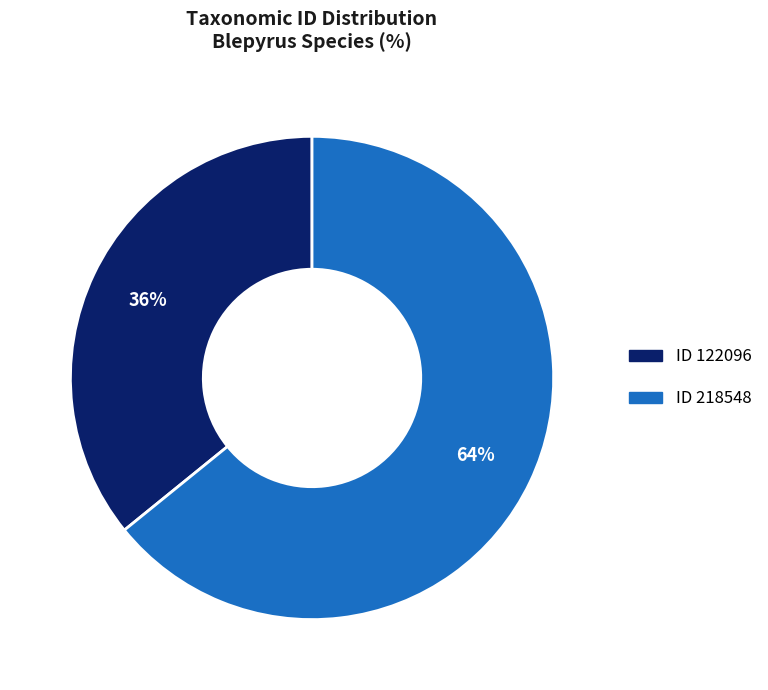

To the nearest percent, what is the difference between the largest and smallest slice percentages?

28%